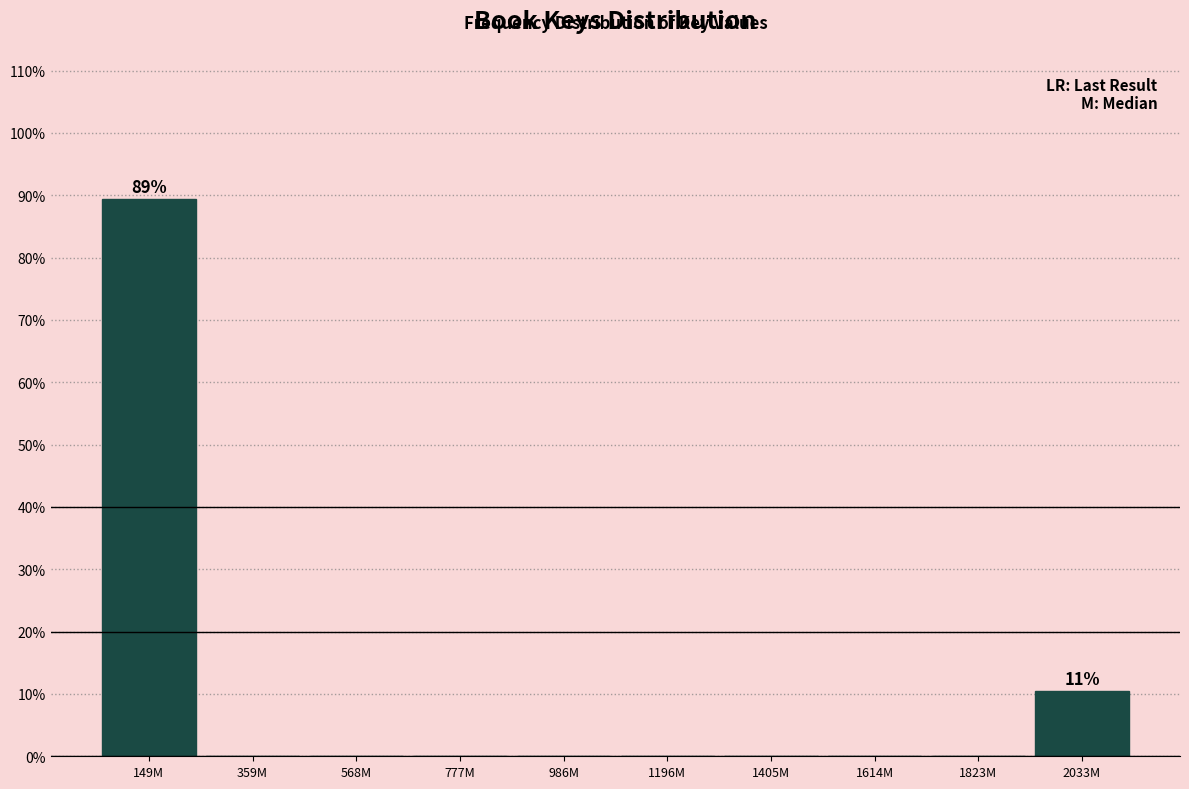

Reading left to right, extract all data points from this chart.

149M=89.5	359M=0.0	568M=0.0	777M=0.0	986M=0.0	1196M=0.0	1405M=0.0	1614M=0.0	1823M=0.0	2033M=10.5